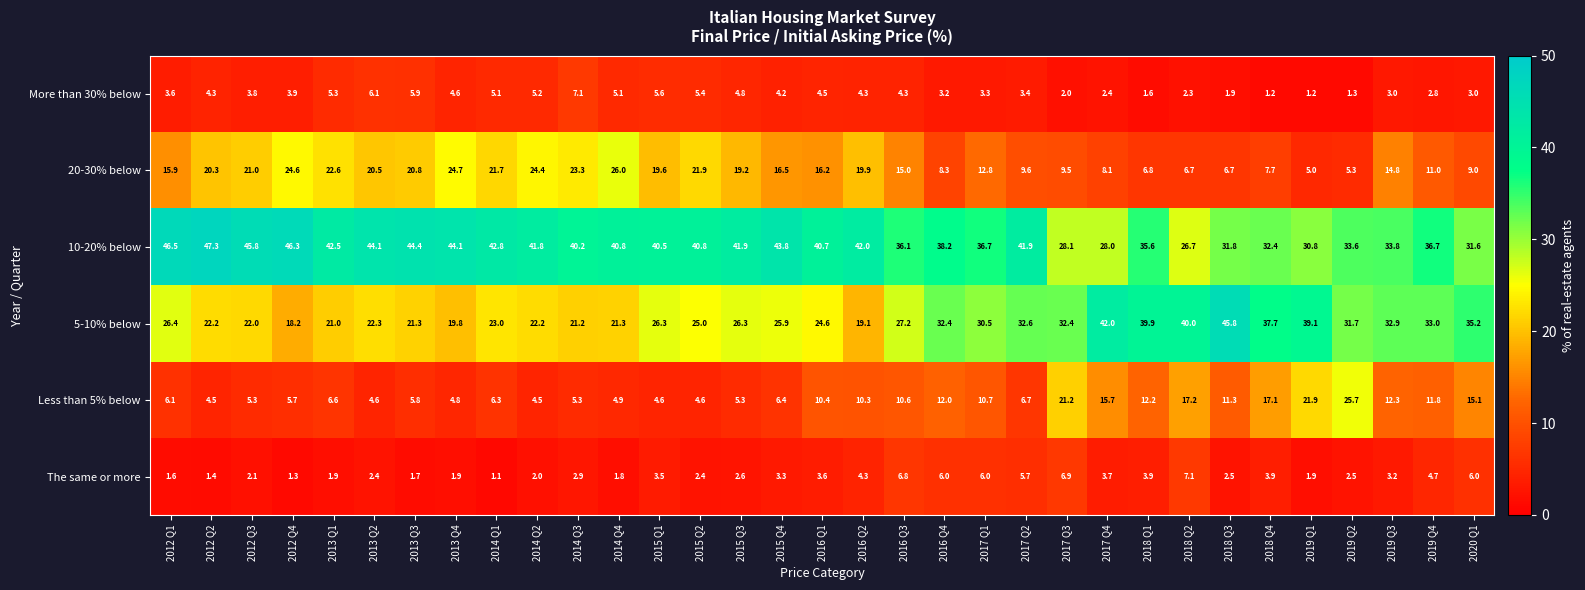

How many data points does each series have?

33